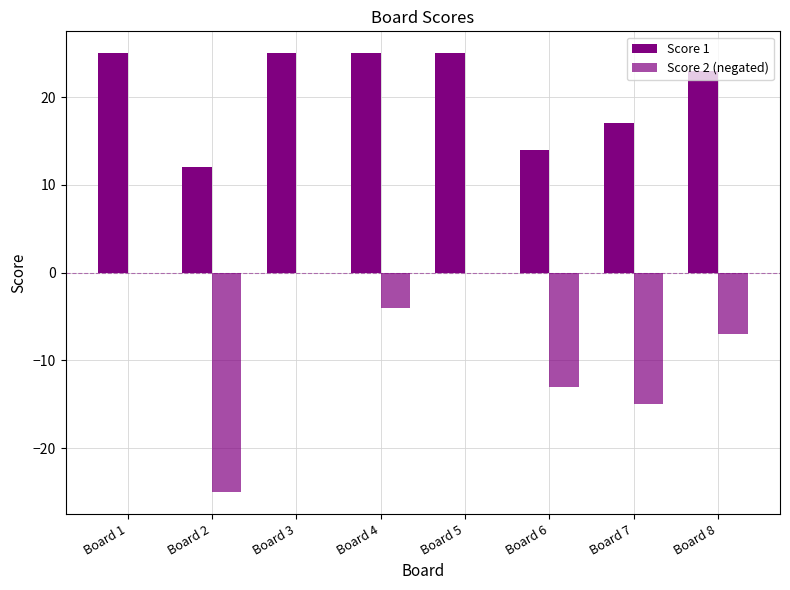

Rank the series by their average value, from lowest to highest.

Score 2 (negated), Score 1